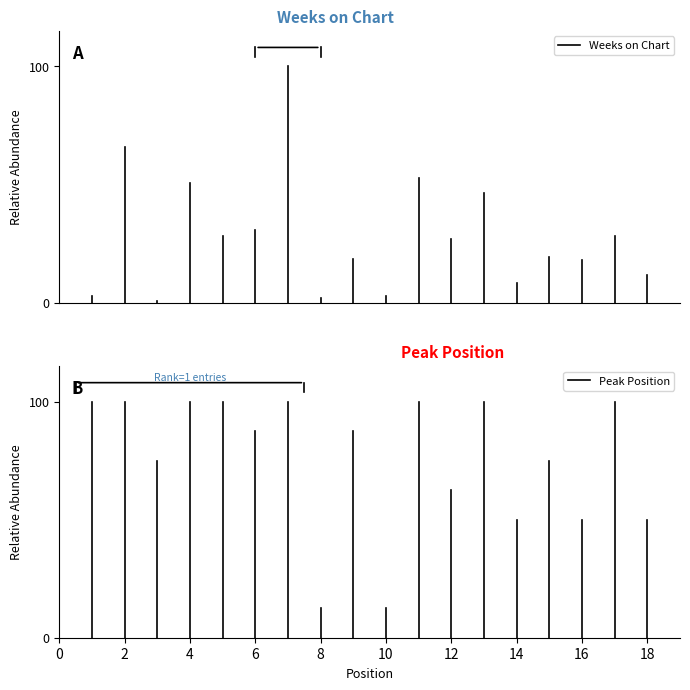

How many lines are shown in the chart?

2